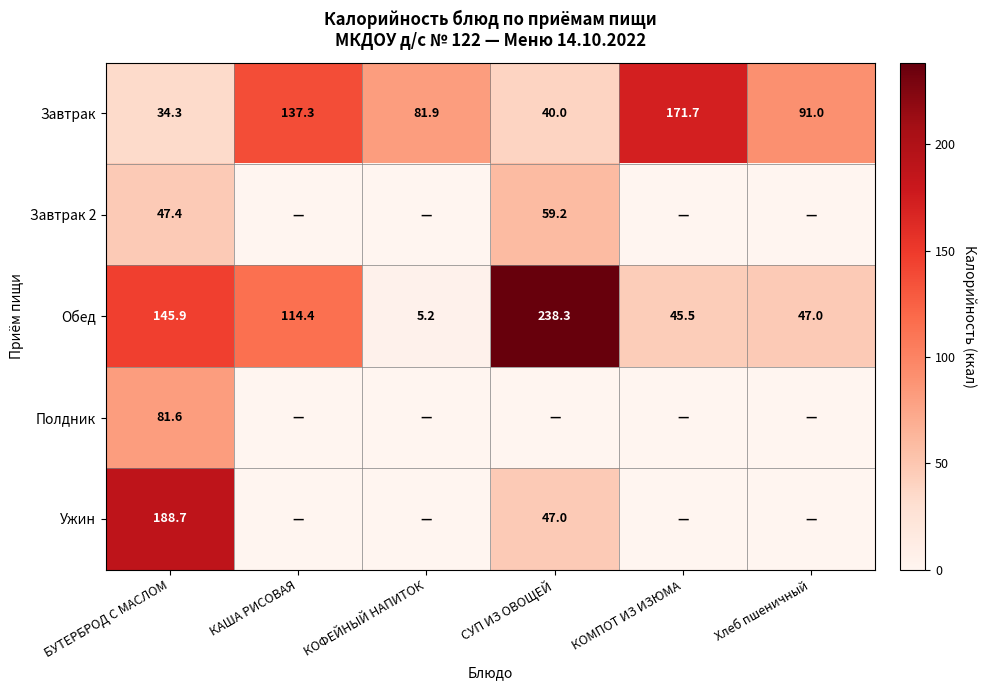

What is the highest value of the Завтрак series?

171.7